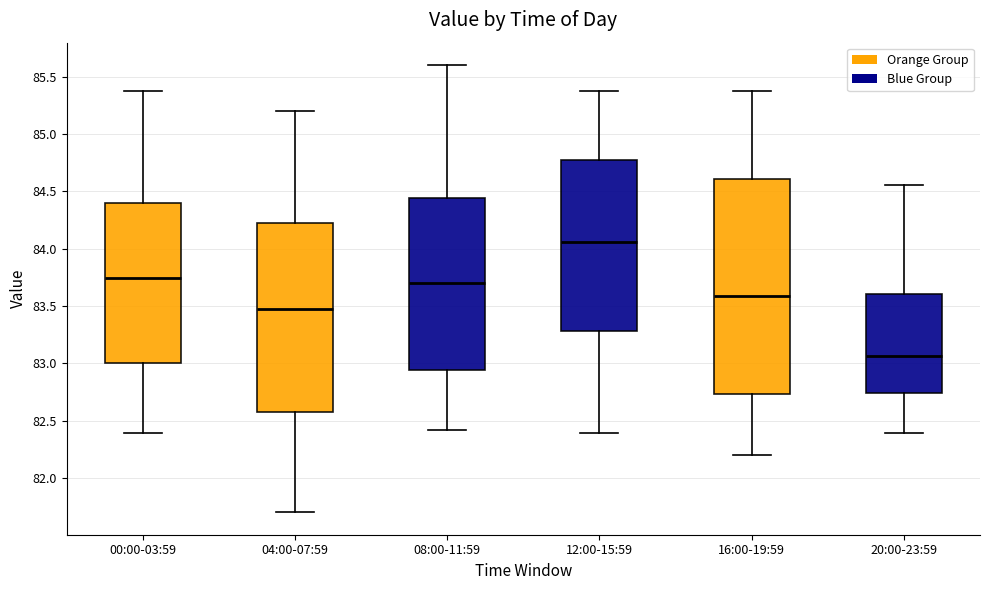

Reading left to right, transcribe this box plot: for each box, give where its median line is, the range the box spans, and where its two whiskers end, as read against the y-axis. The values are not printed on the chart, so give them approximately, as read against the axis.

00:00-03:59: median 83.75, box 83.00 to 84.40, whiskers 82.40 to 85.35
04:00-07:59: median 83.50, box 82.60 to 84.25, whiskers 81.70 to 85.20
08:00-11:59: median 83.70, box 82.95 to 84.45, whiskers 82.40 to 85.60
12:00-15:59: median 84.05, box 83.30 to 84.75, whiskers 82.40 to 85.35
16:00-19:59: median 83.60, box 82.75 to 84.60, whiskers 82.20 to 85.35
20:00-23:59: median 83.05, box 82.75 to 83.60, whiskers 82.40 to 84.55